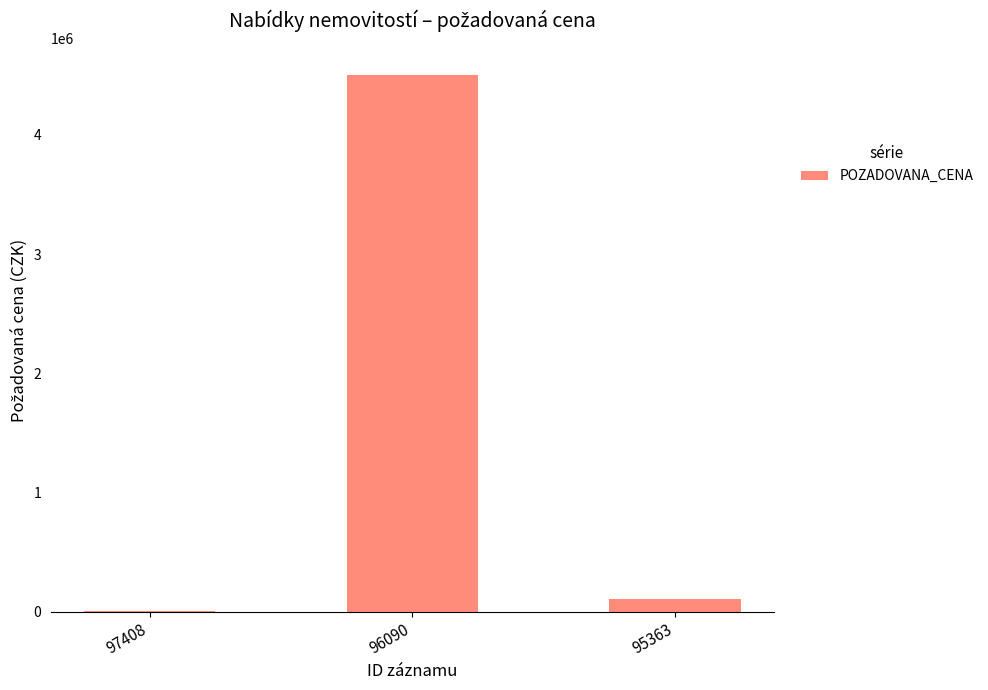

What is the greatest value displayed?

4500000